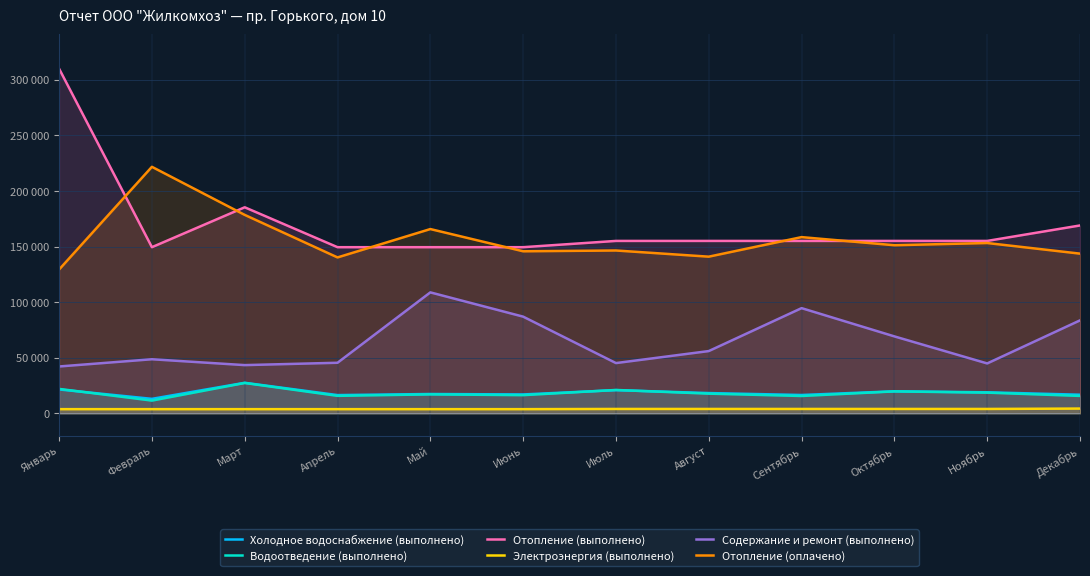

In Отопление (оплачено), how many points are higher than both neighbors (excluding endpoints)?

5